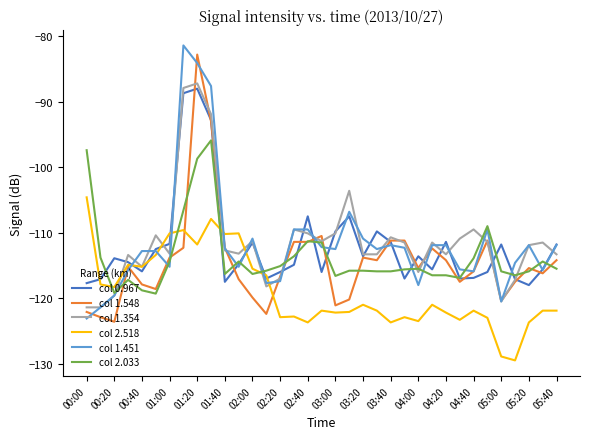

What is the minimum value shown in the chart?

-129.5